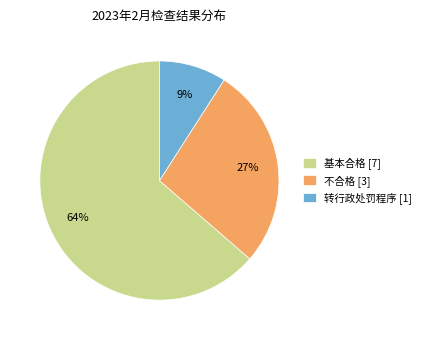

Is there any slice that represents more than half of the pie?

Yes